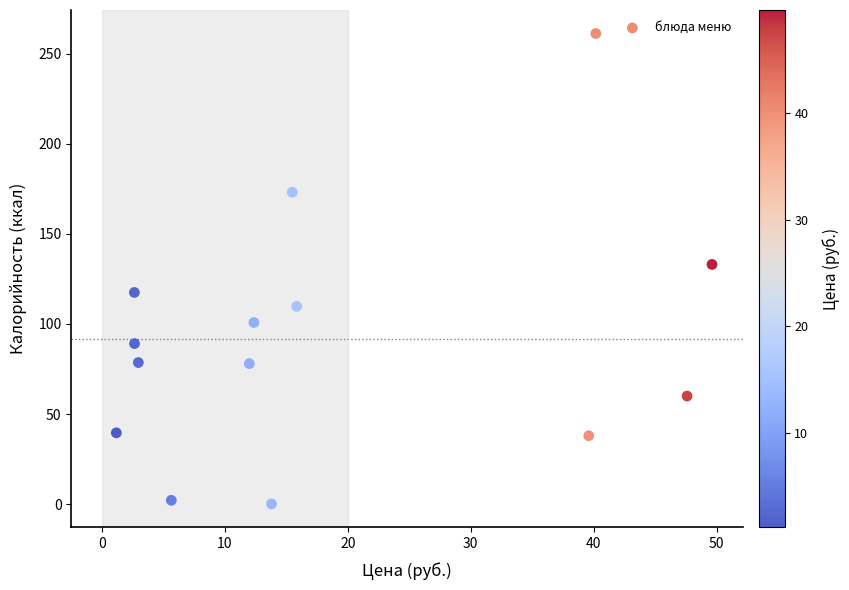

What is the range of Y values (max minus min)?

261.0